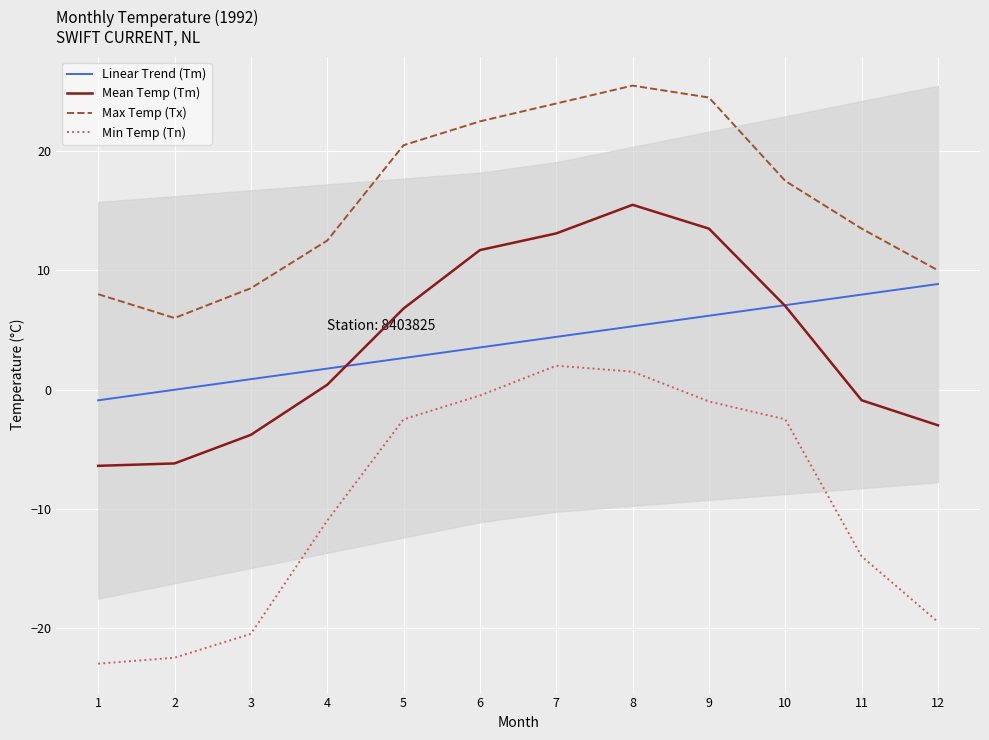

What is the total value across all series at 6?

37.2